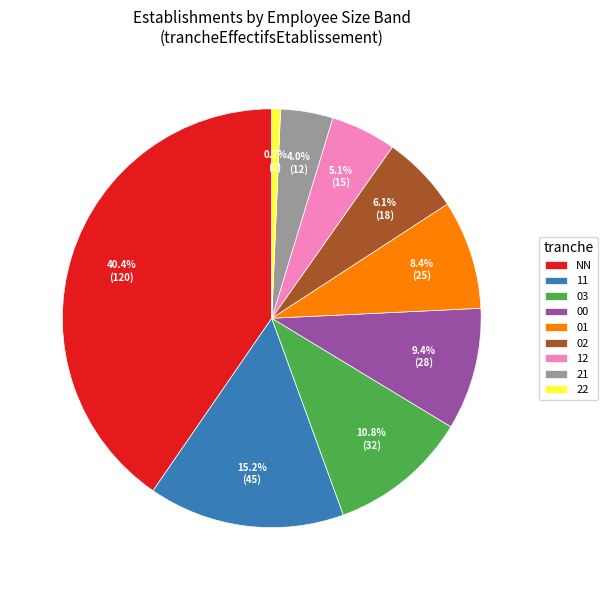

What percentage is NOT represented by 03?

89.2%